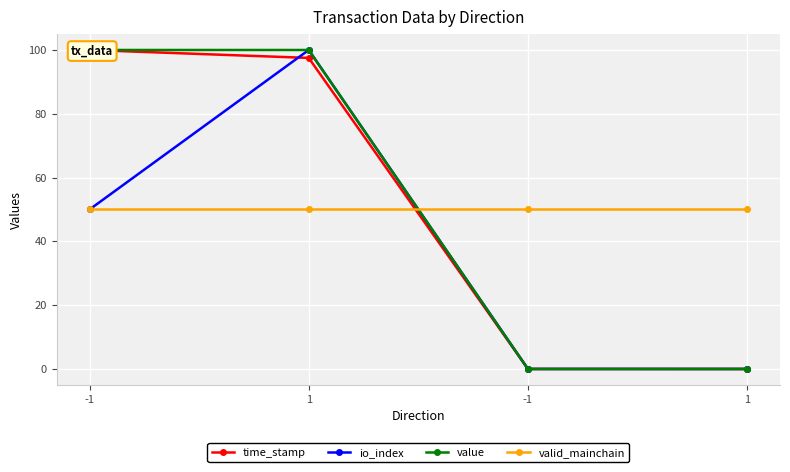

Which category has the lowest value in the value series?

-1